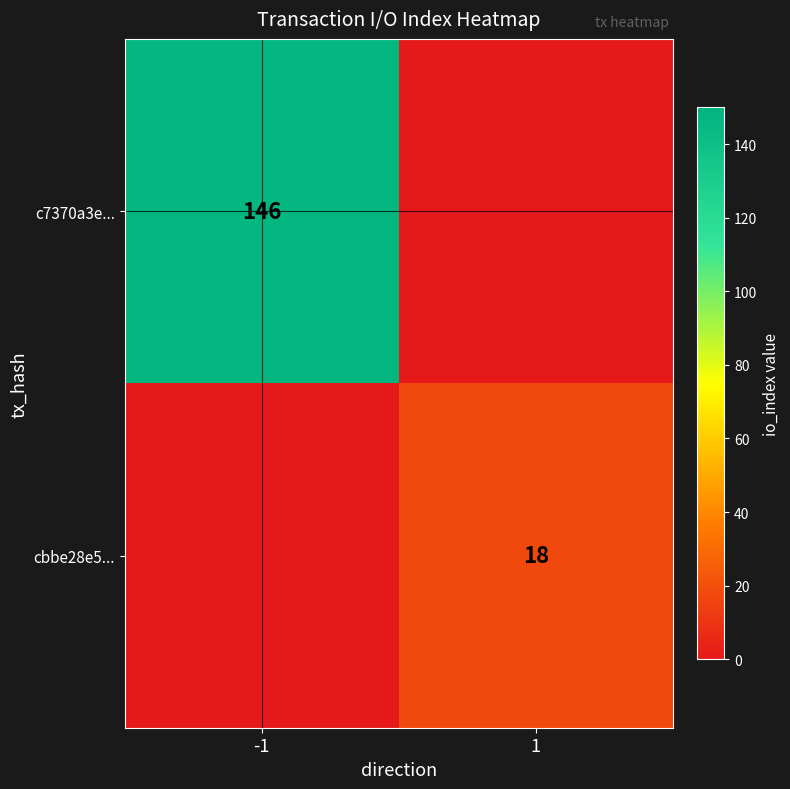

The cbbe28e5... series shows 18 at 1. True or false?

True